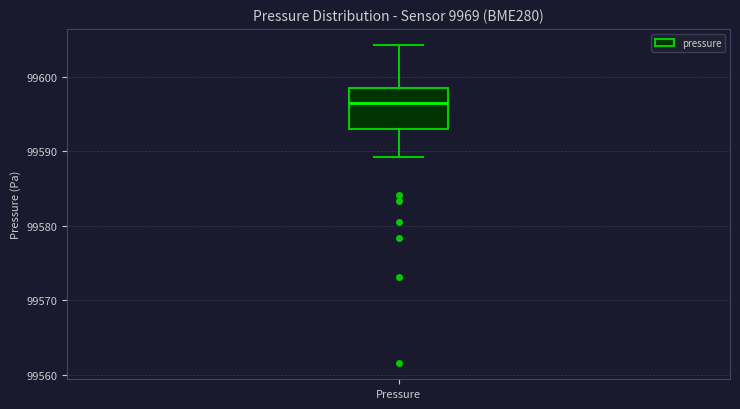

Where does the median line of the box for Pressure sit on the y-axis? The values are not printed on the chart, so give them approximately, as read against the axis.

99596